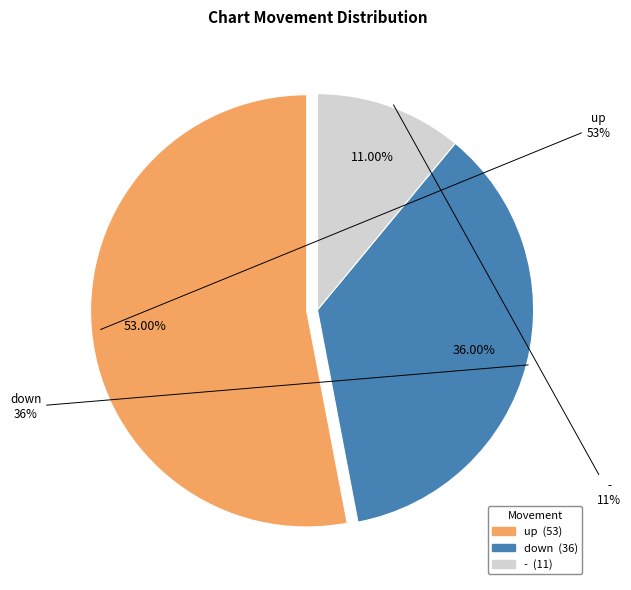

Which category has the smallest portion of the pie?

-